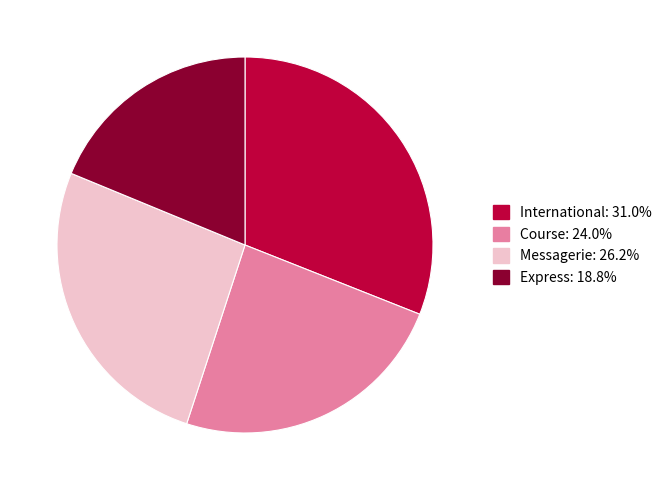

The International slice represents 31% of the pie. True or false?

True